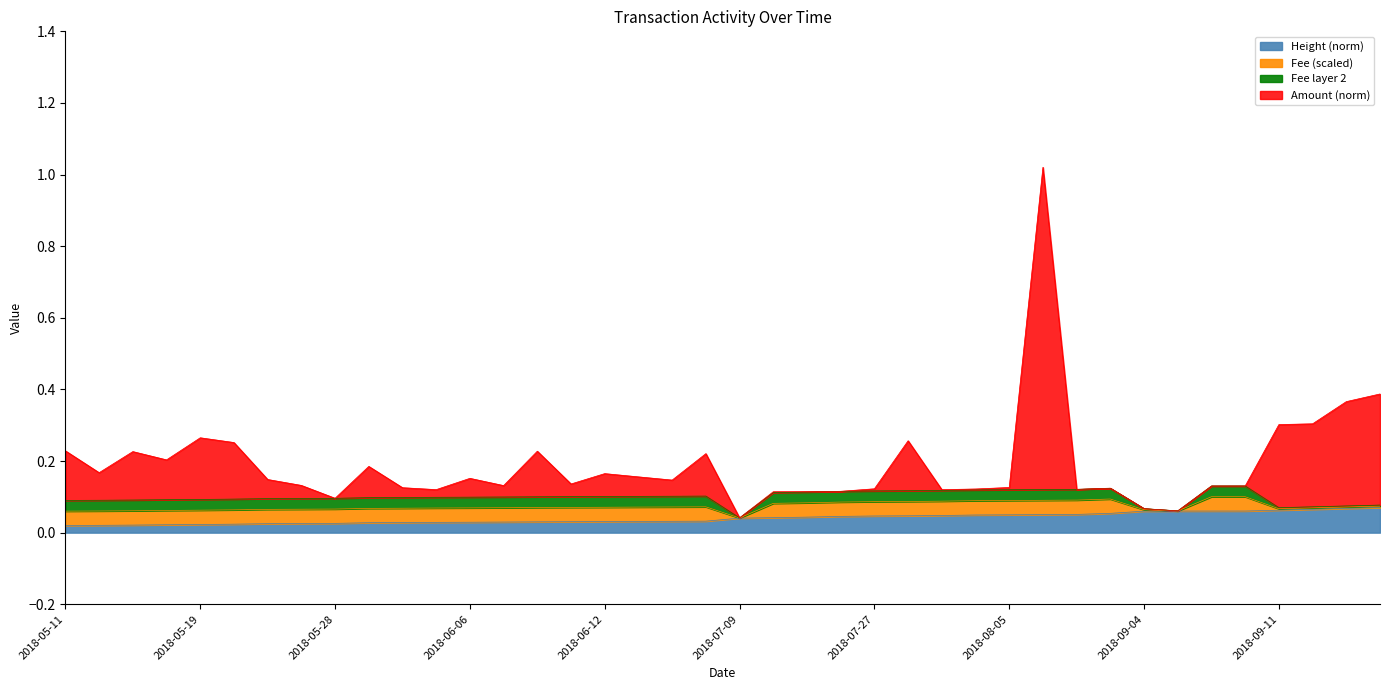

What is the label of the 22nd point from the left?

2018-07-13